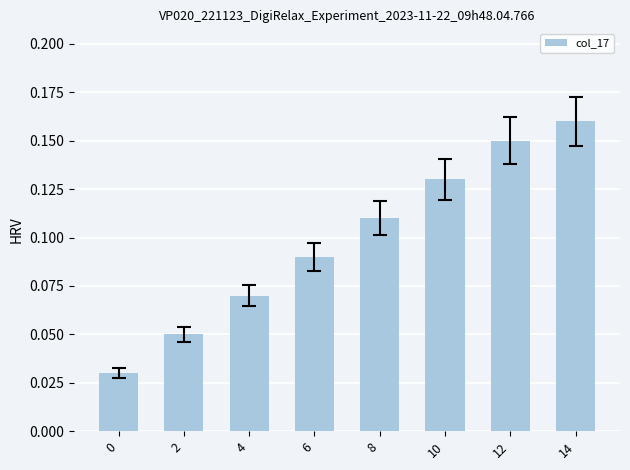

Is it true that the value at 10 is 0.0?

False